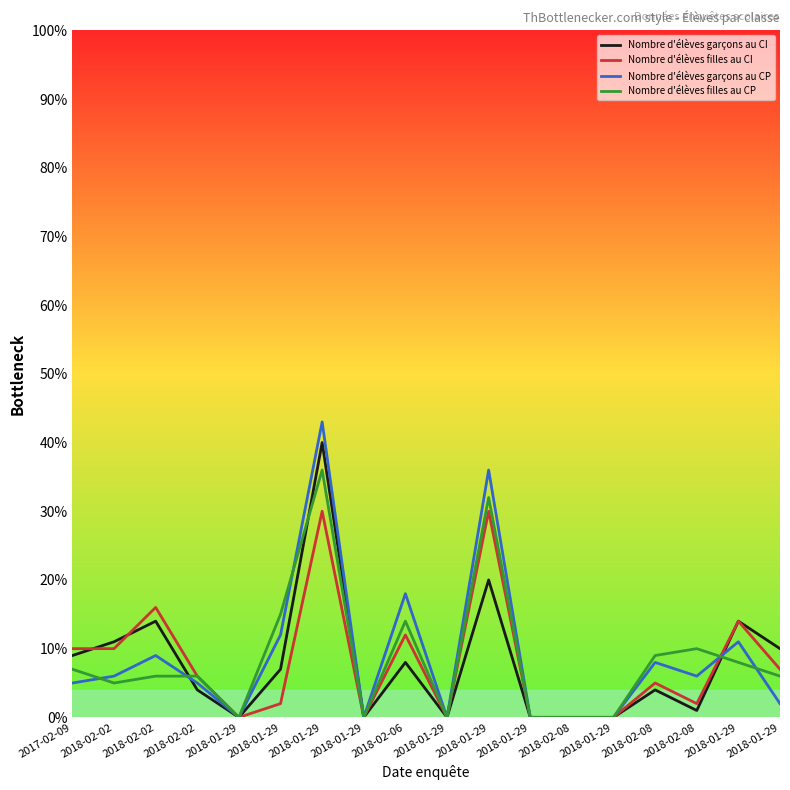

What are all the series names shown in the legend?

Nombre d'élèves garçons au CI, Nombre d'élèves filles au CI, Nombre d'élèves garçons au CP, Nombre d'élèves filles au CP